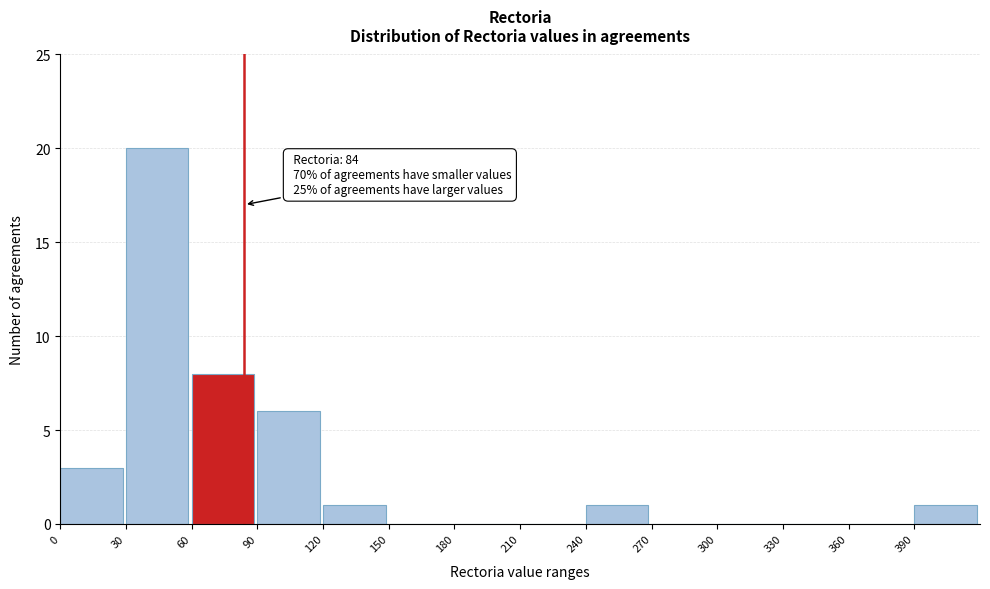

Over which range of the x-axis is the bar tallest?

30 to 60